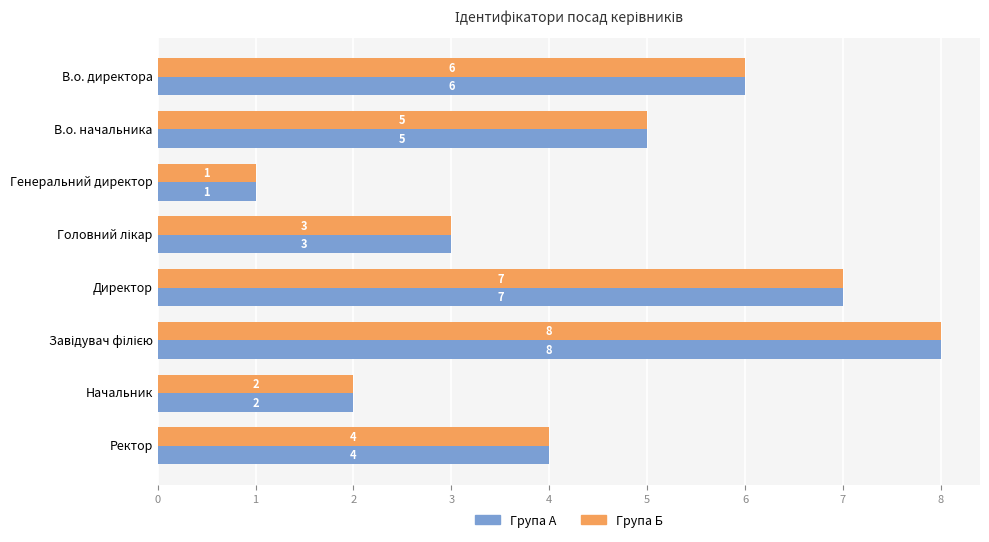

What is the total value across all series at Директор?

14